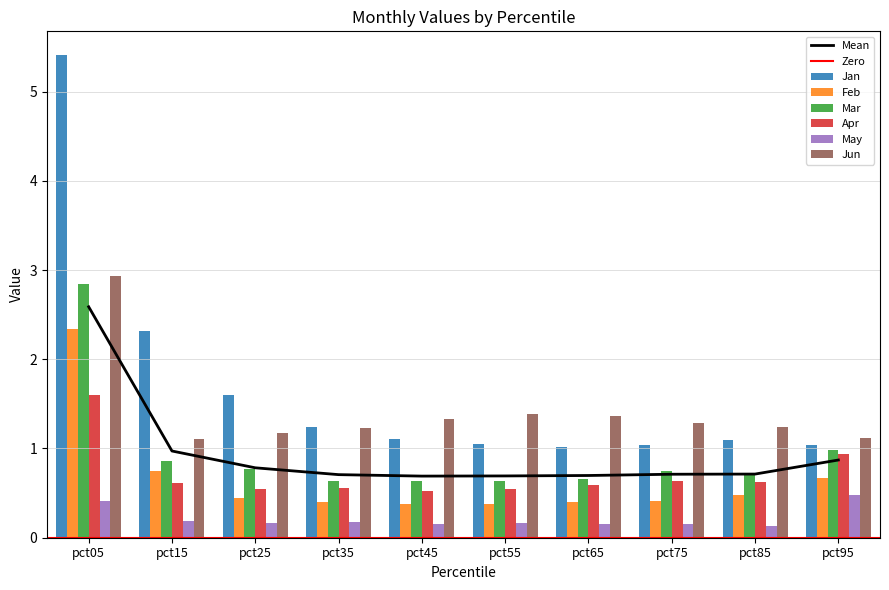

How many categories are shown in the chart?

10